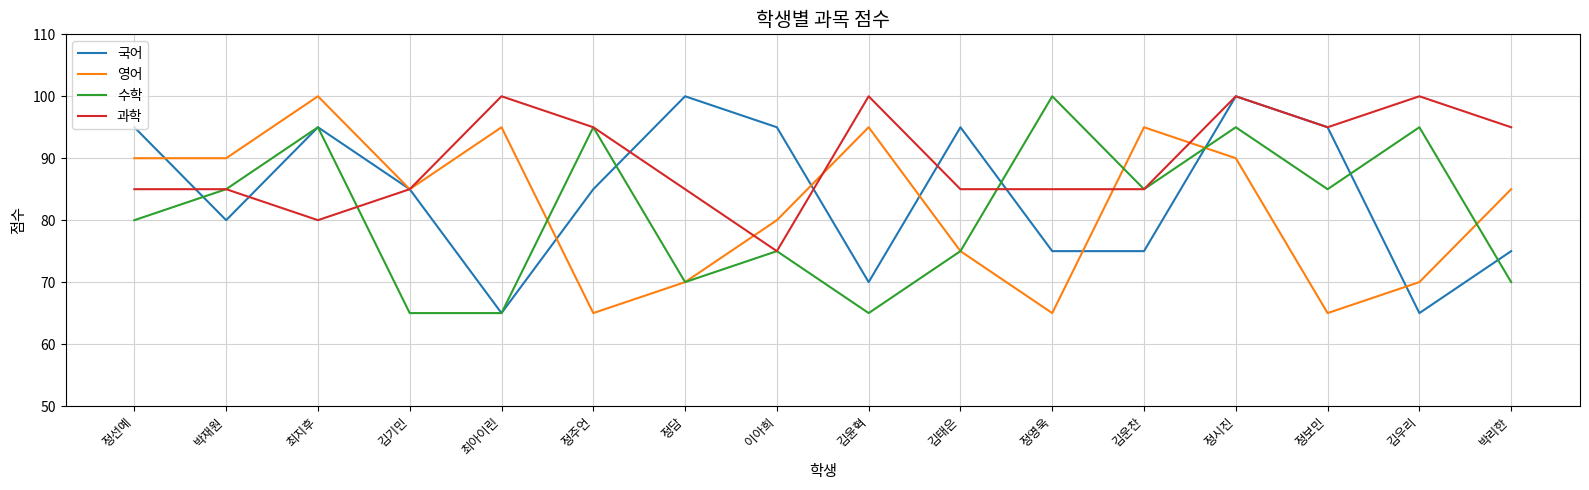

What is the sum of all 국어 values?

1350